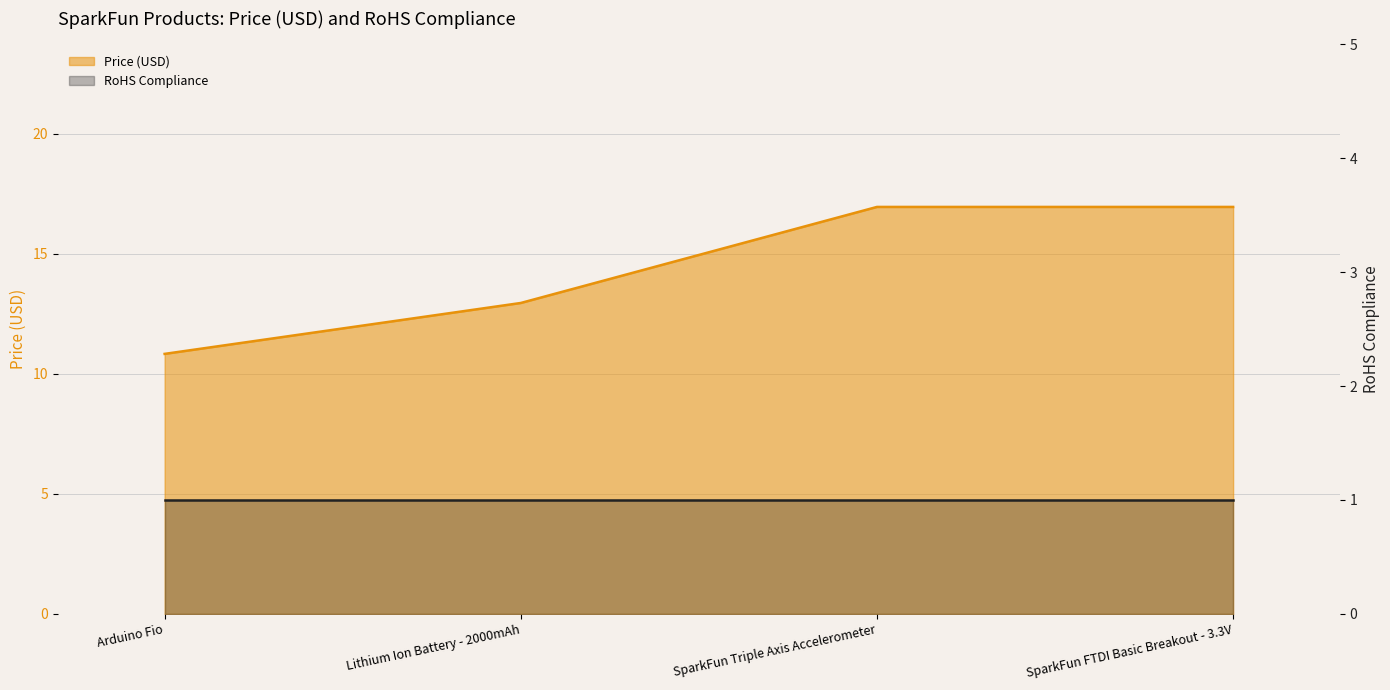

How many data points does each series have?

4